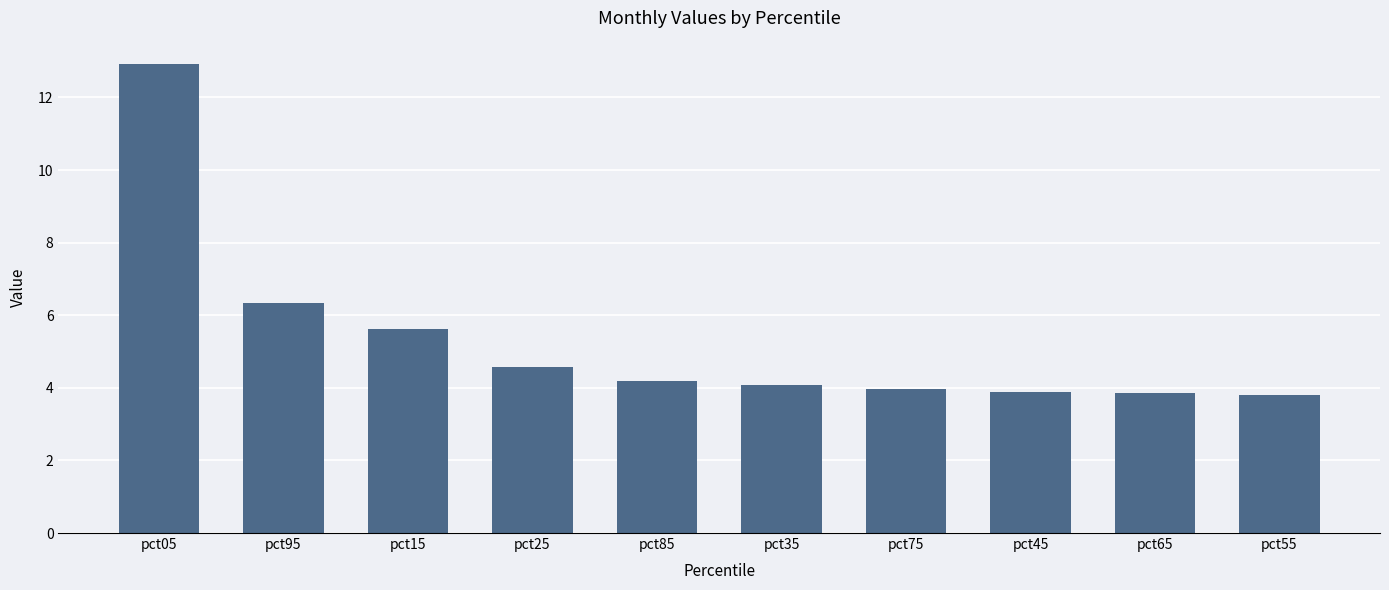

What position from the left is pct25?

4